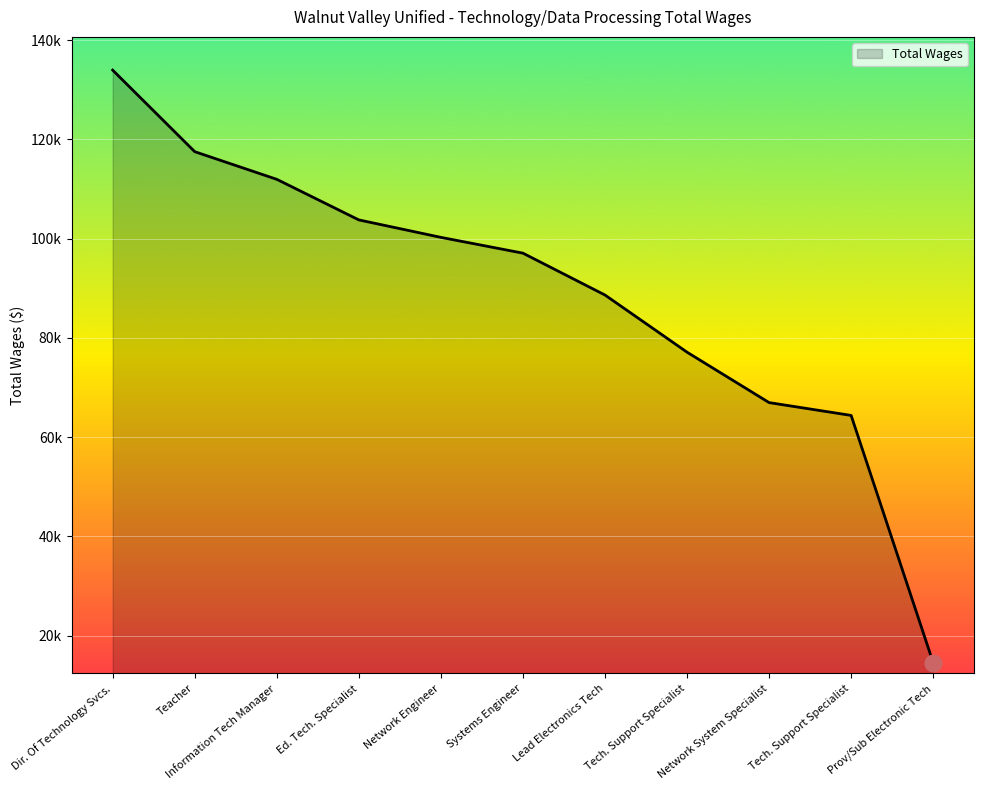

Does the chart have visible grid lines?

Yes